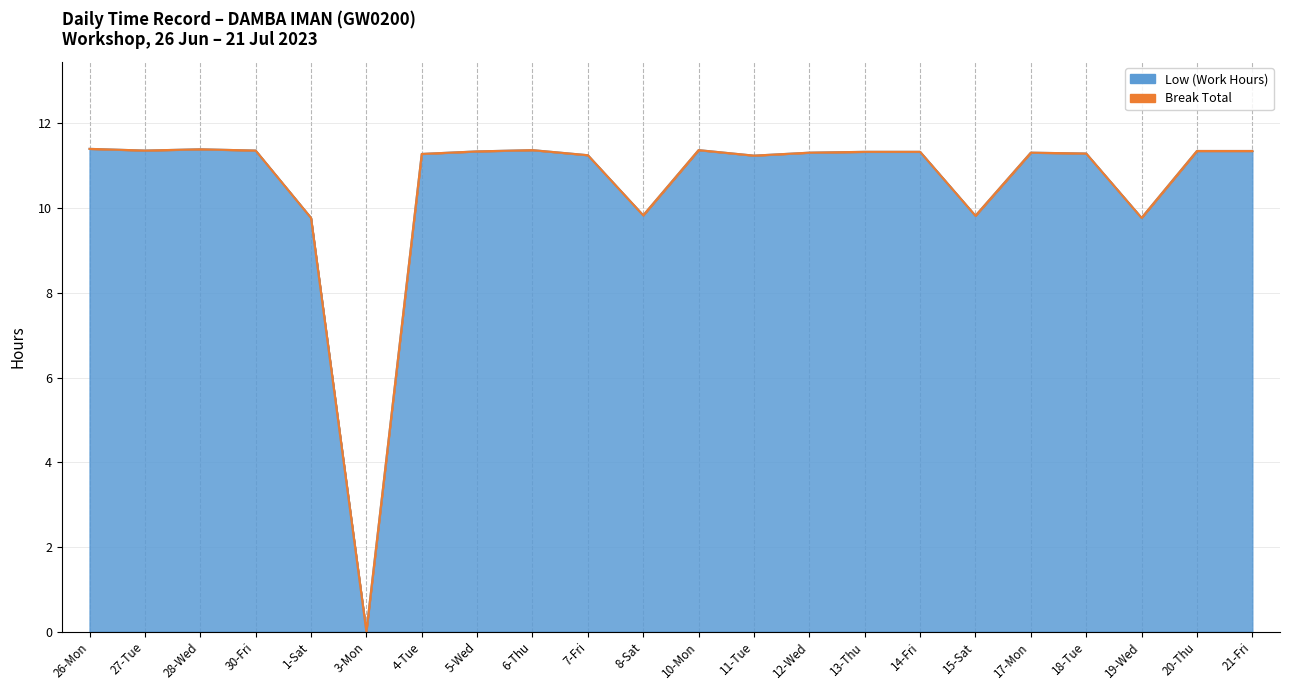

What is the value of the 17th point from the left?

9.8